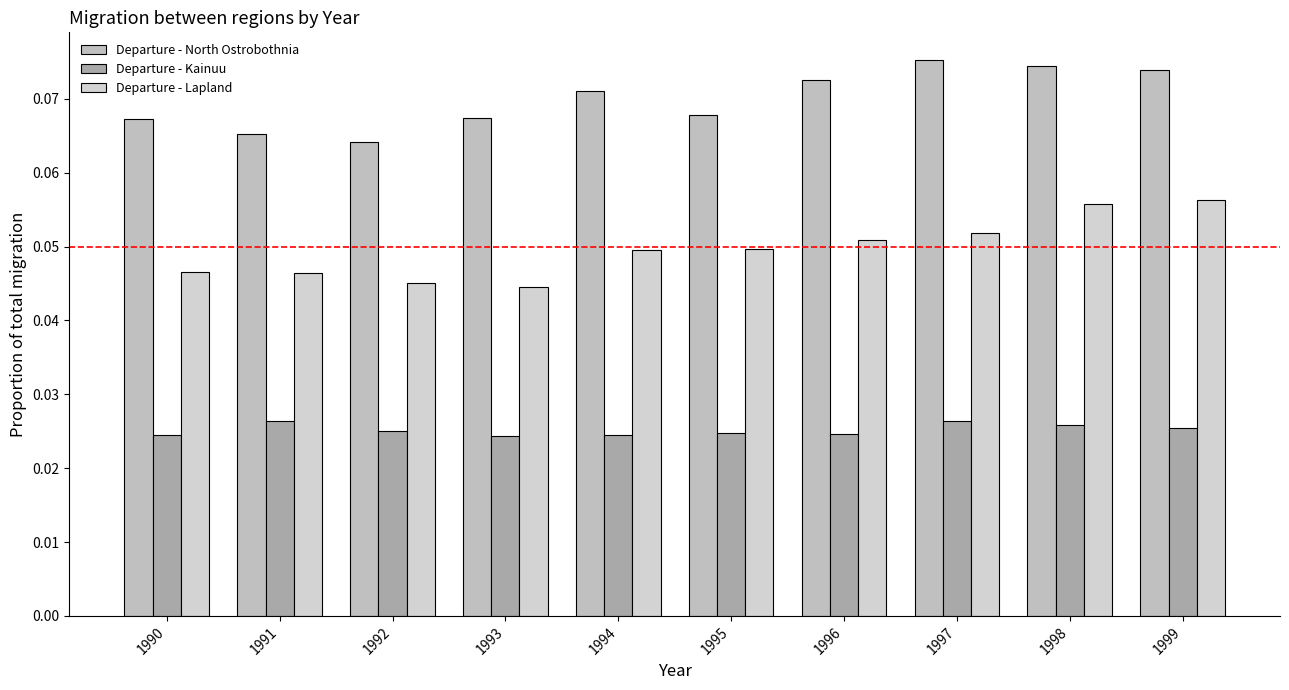

Reading left to right, list all the values displayed in this chart.

Departure - North Ostrobothnia: 0.1	0.1	0.1	0.1	0.1	0.1	0.1	0.1	0.1	0.1
Departure - Kainuu: 0.0	0.0	0.0	0.0	0.0	0.0	0.0	0.0	0.0	0.0
Departure - Lapland: 0.0	0.0	0.0	0.0	0.0	0.0	0.1	0.1	0.1	0.1